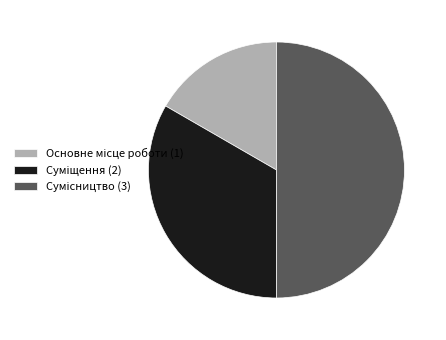

How much of the chart is everything except Основне місце роботи?

83.3%